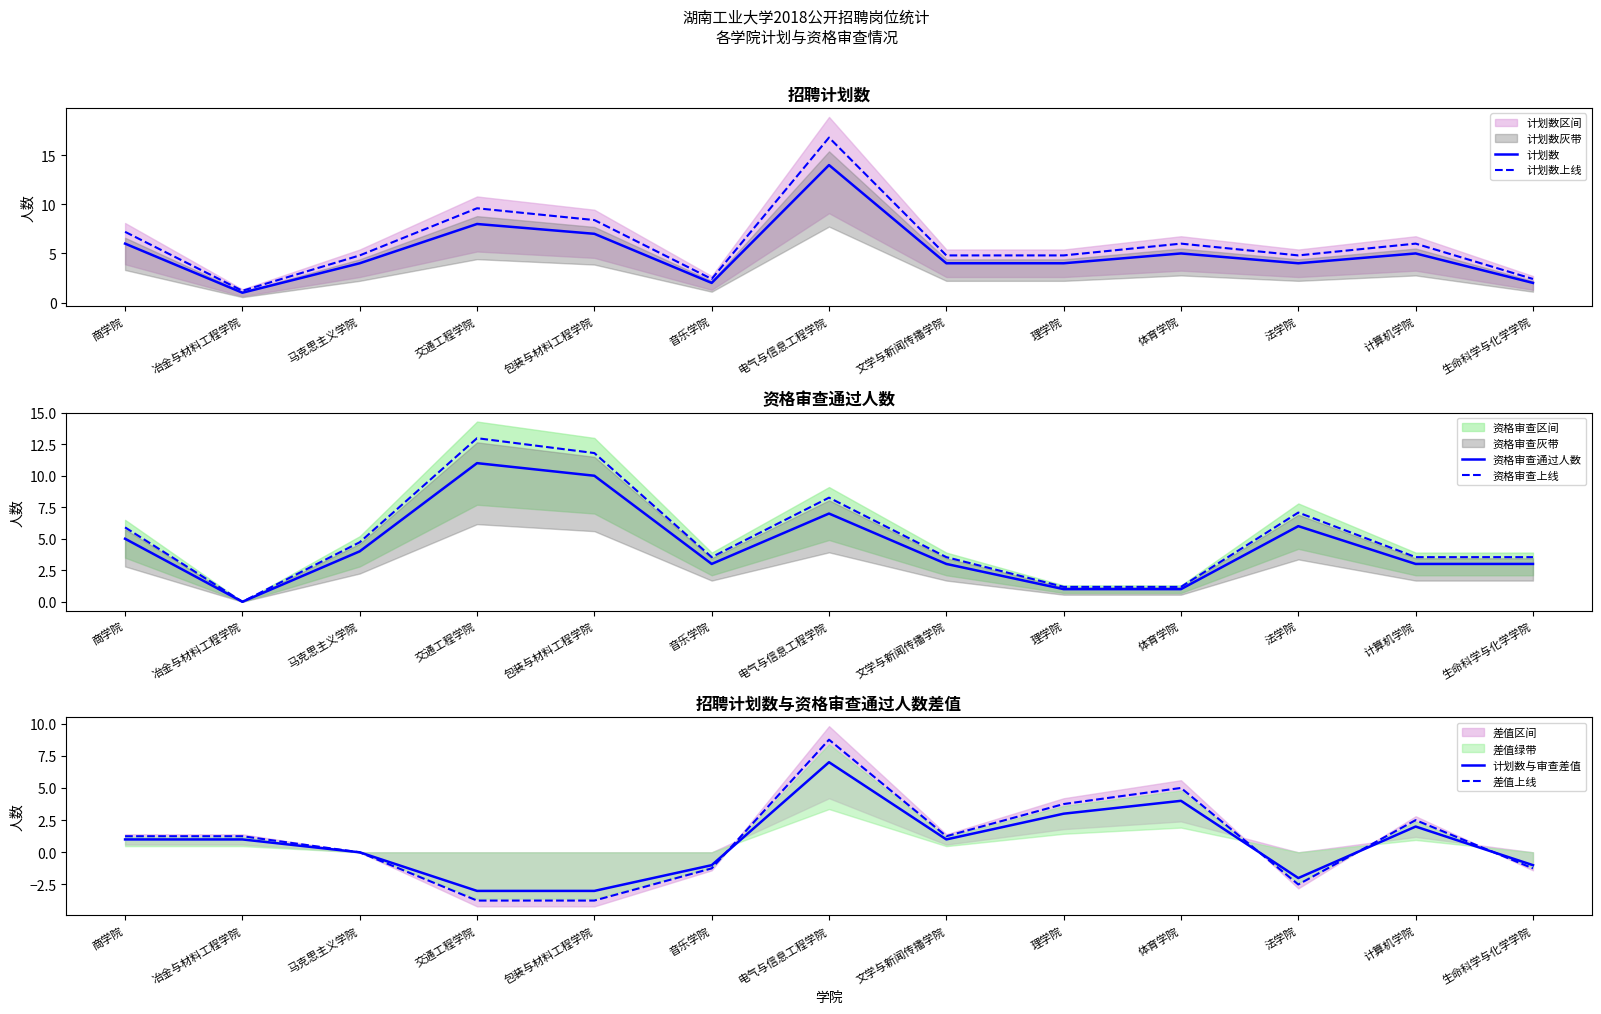

What is the difference between the maximum and minimum values in the 资格审查通过人数 series?

11.0